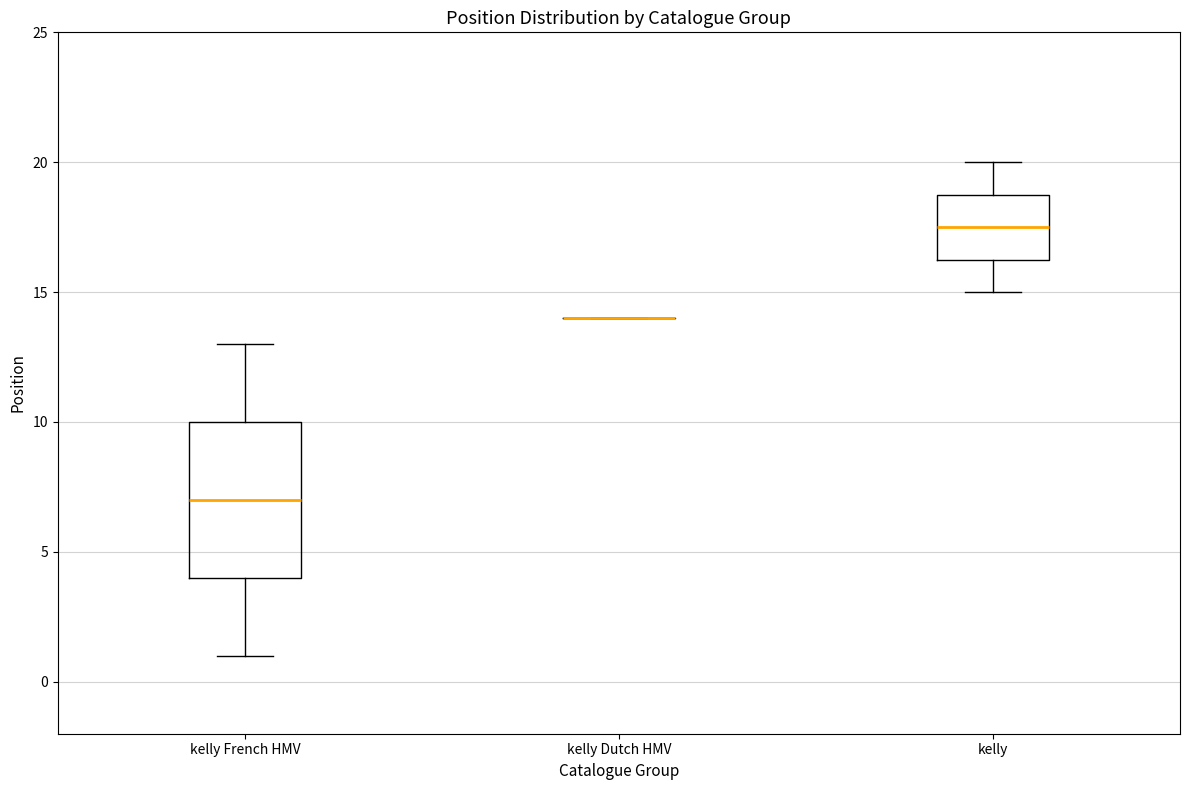

Reading left to right, transcribe this box plot: for each box, give where its median line is, the range the box spans, and where its two whiskers end, as read against the y-axis. The values are not printed on the chart, so give them approximately, as read against the axis.

kelly French HMV: median 7.0, box 4.0 to 10.0, whiskers 1.0 to 13.0
kelly Dutch HMV: box collapsed to a line at 14.0, whiskers 14.0 to 14.0
kelly: median 17.5, box 16.5 to 19.0, whiskers 15.0 to 20.0